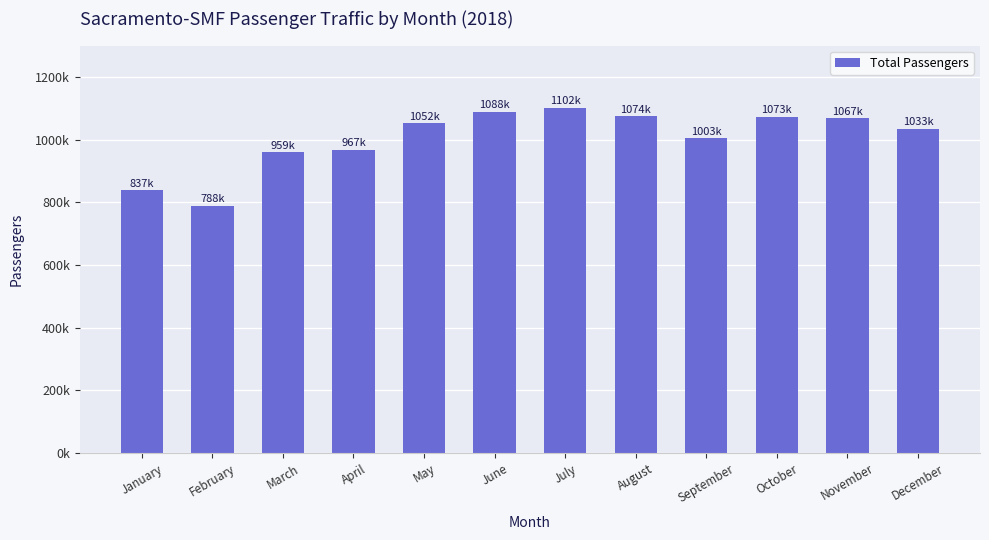

What is the sum of the values at December and August?

2108203